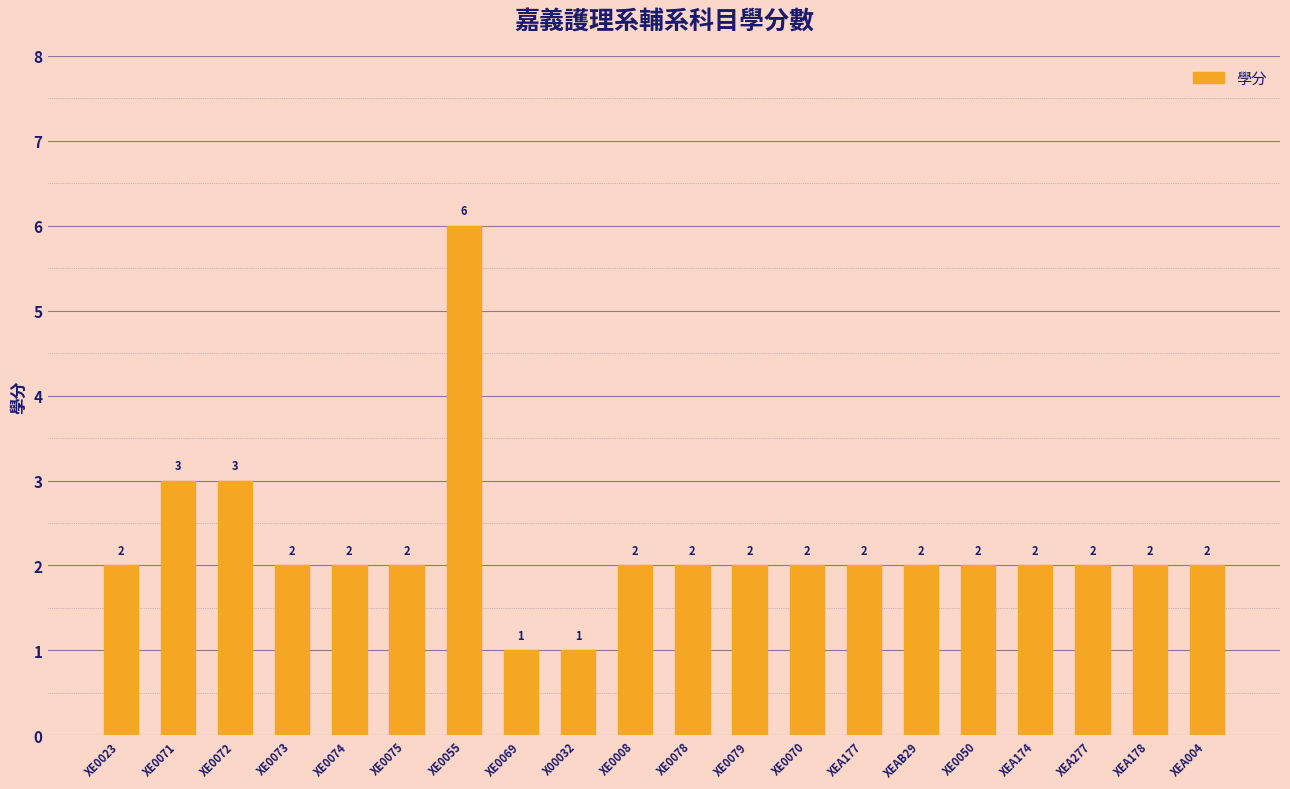

Count the values in the range 2 to 3.

17